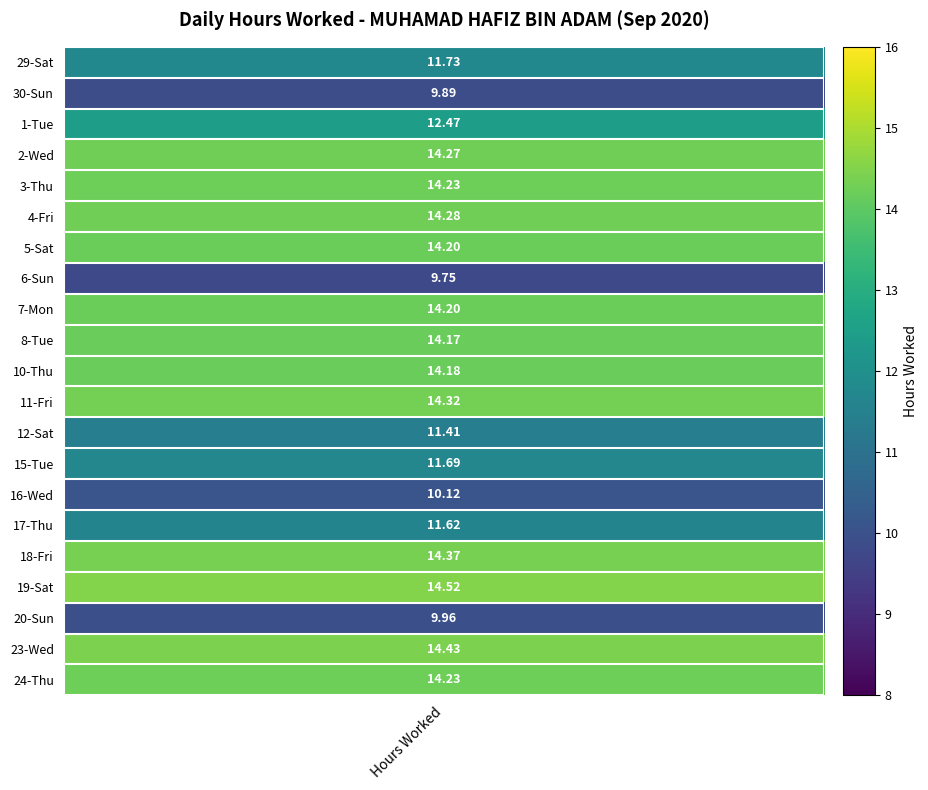

At how many categories does at least one series exceed 12?

1